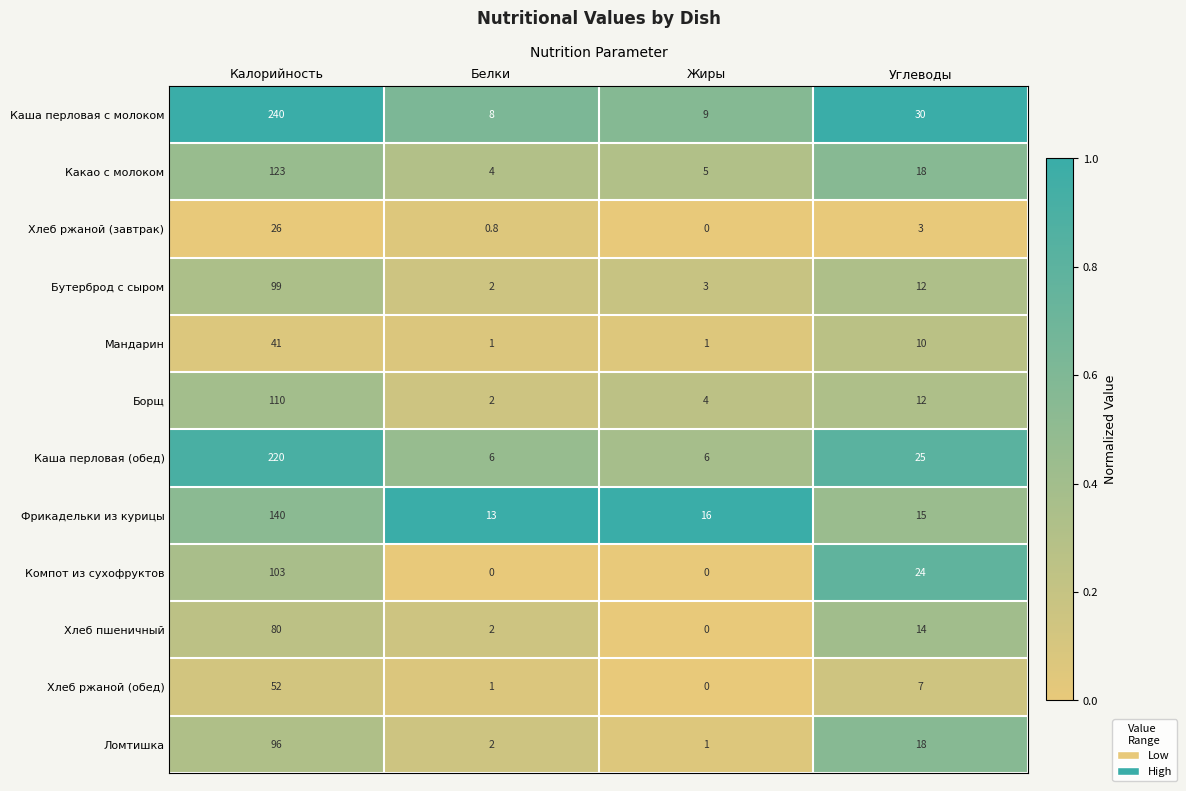

Is it true that Хлеб пшеничный equals 22.6 at Углеводы?

False